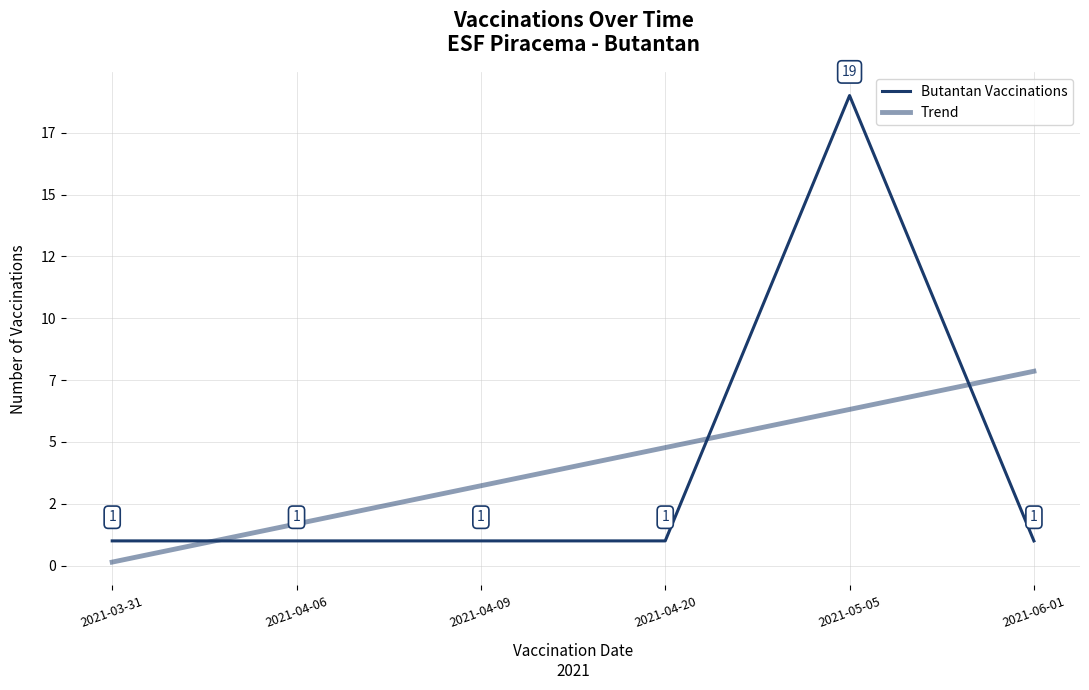

Does the chart display data point markers on the line(s)?

No